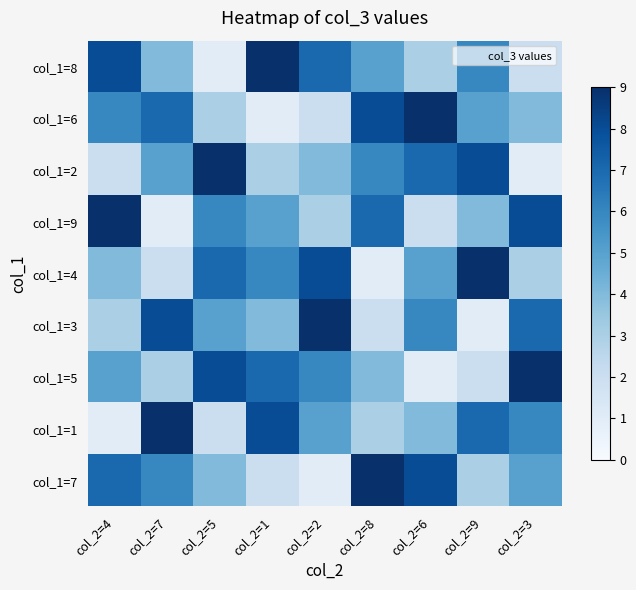

Reading left to right, transcribe all the data shown in this chart.

col_1=8: col_2=4=8	col_2=7=4	col_2=5=1	col_2=1=9	col_2=2=7	col_2=8=5	col_2=6=3	col_2=9=6	col_2=3=2
col_1=6: col_2=4=6	col_2=7=7	col_2=5=3	col_2=1=1	col_2=2=2	col_2=8=8	col_2=6=9	col_2=9=5	col_2=3=4
col_1=2: col_2=4=2	col_2=7=5	col_2=5=9	col_2=1=3	col_2=2=4	col_2=8=6	col_2=6=7	col_2=9=8	col_2=3=1
col_1=9: col_2=4=9	col_2=7=1	col_2=5=6	col_2=1=5	col_2=2=3	col_2=8=7	col_2=6=2	col_2=9=4	col_2=3=8
col_1=4: col_2=4=4	col_2=7=2	col_2=5=7	col_2=1=6	col_2=2=8	col_2=8=1	col_2=6=5	col_2=9=9	col_2=3=3
col_1=3: col_2=4=3	col_2=7=8	col_2=5=5	col_2=1=4	col_2=2=9	col_2=8=2	col_2=6=6	col_2=9=1	col_2=3=7
col_1=5: col_2=4=5	col_2=7=3	col_2=5=8	col_2=1=7	col_2=2=6	col_2=8=4	col_2=6=1	col_2=9=2	col_2=3=9
col_1=1: col_2=4=1	col_2=7=9	col_2=5=2	col_2=1=8	col_2=2=5	col_2=8=3	col_2=6=4	col_2=9=7	col_2=3=6
col_1=7: col_2=4=7	col_2=7=6	col_2=5=4	col_2=1=2	col_2=2=1	col_2=8=9	col_2=6=8	col_2=9=3	col_2=3=5